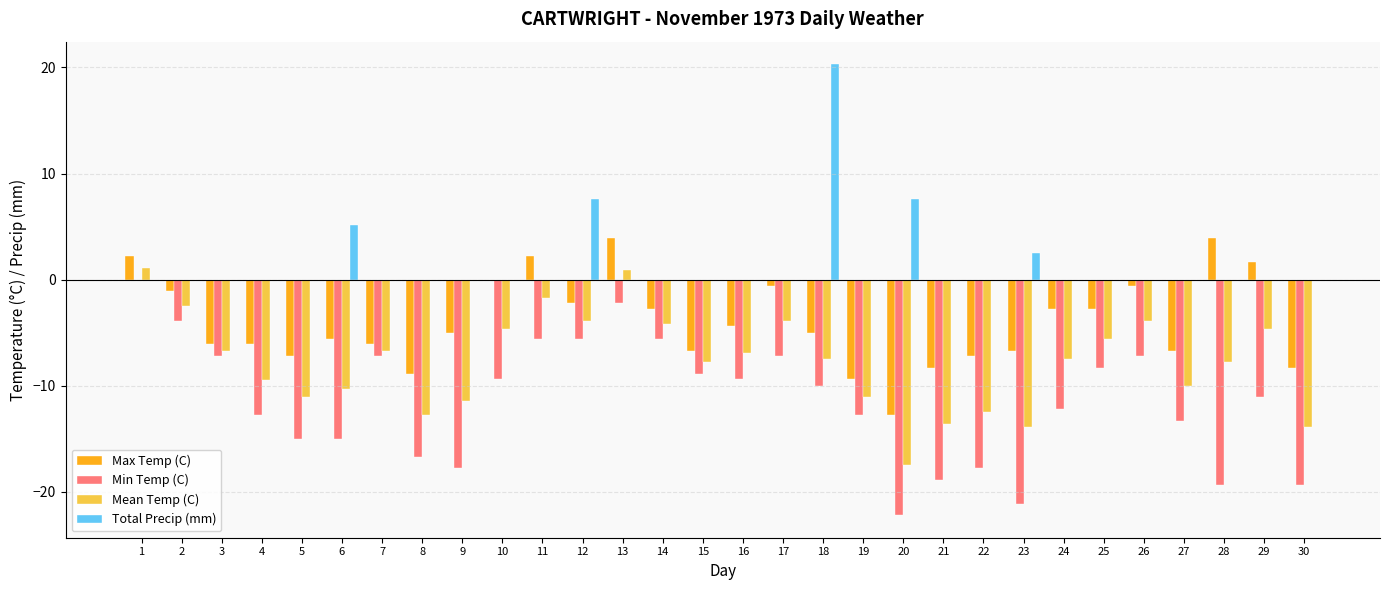

What is the average value of the Min Temp (C) series?

-11.4